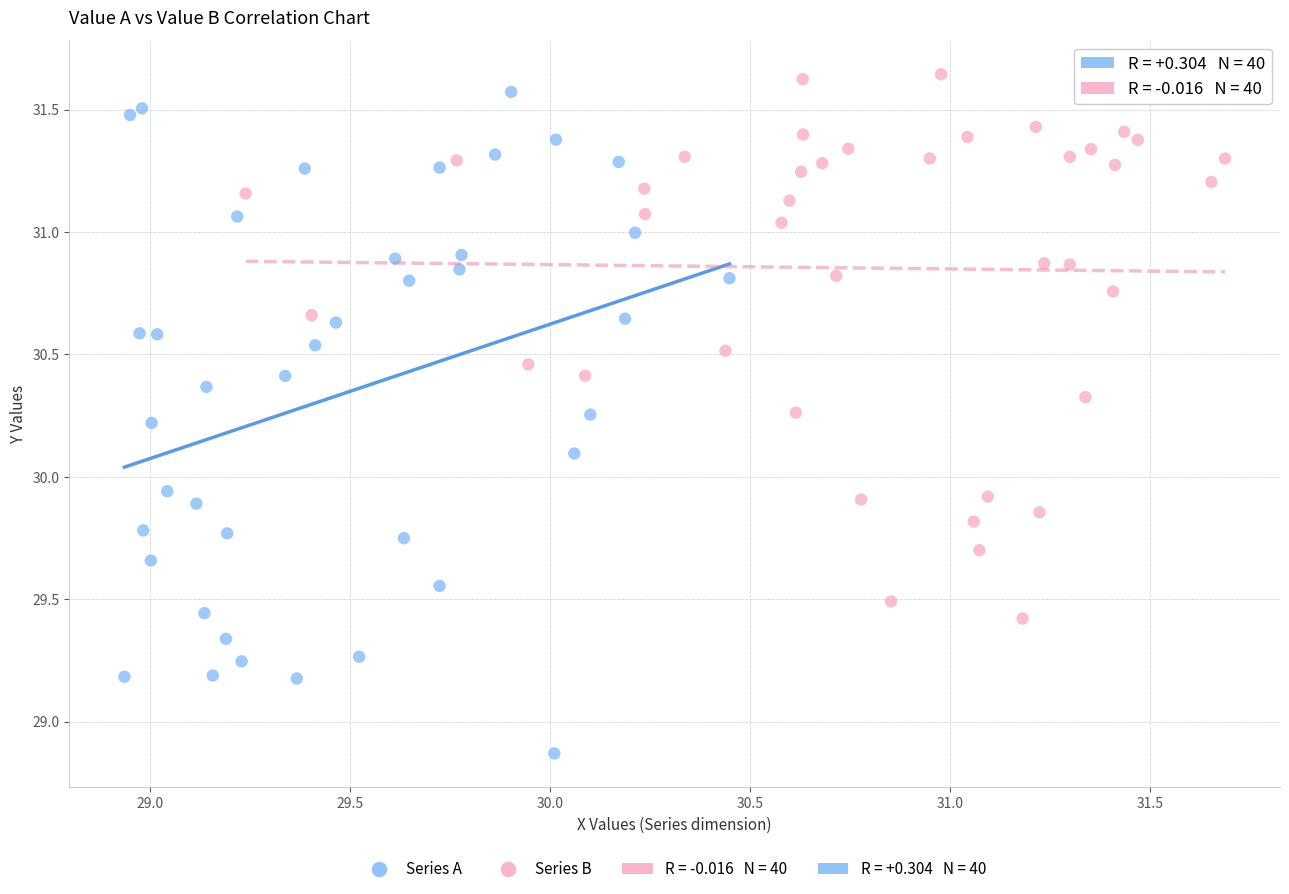

Which series reaches the minimum Y coordinate?

Series A